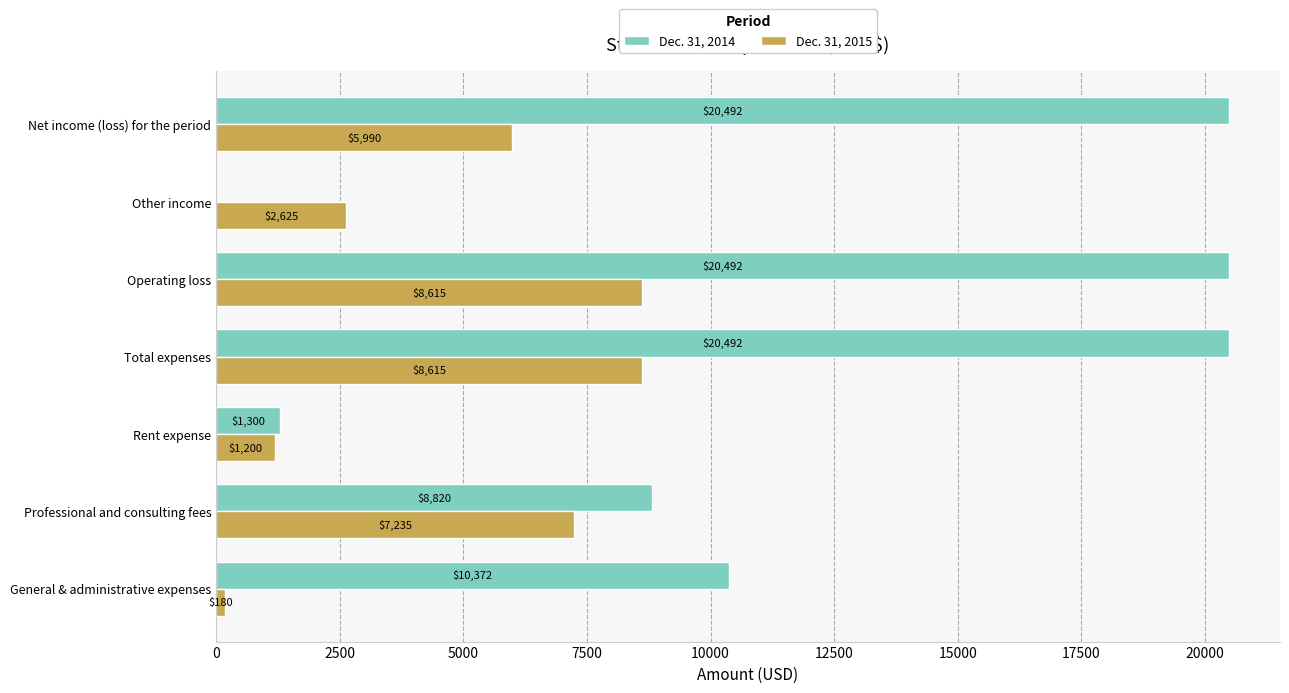

True or false: Dec. 31, 2014 has a value of 4507 at Operating loss.

False